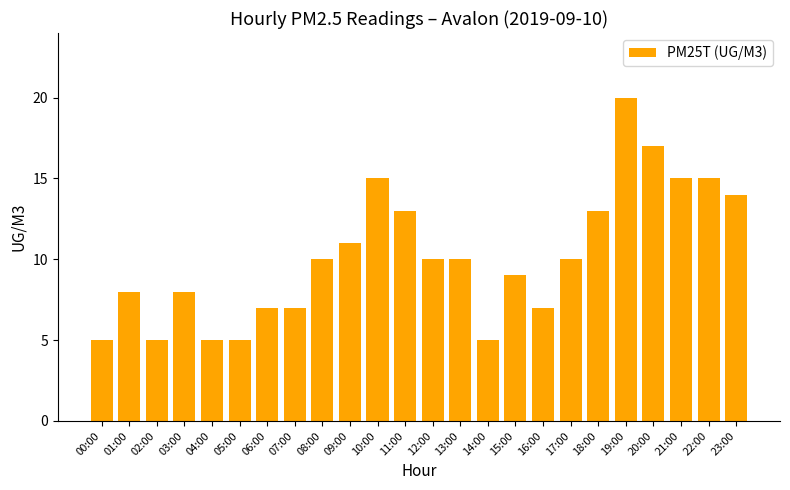

What is the approximate value at 06:00?

7